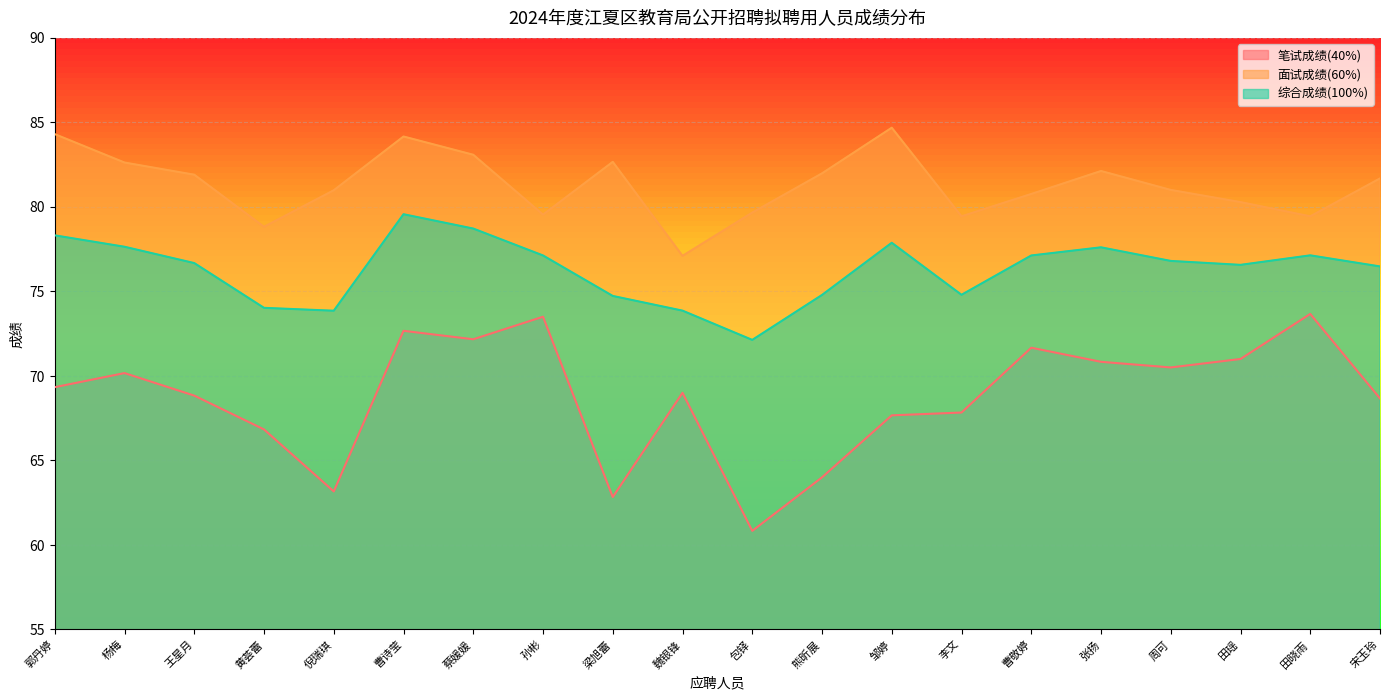

What is the difference between the maximum and second lowest values in the 笔试成绩(40%) series?

10.8